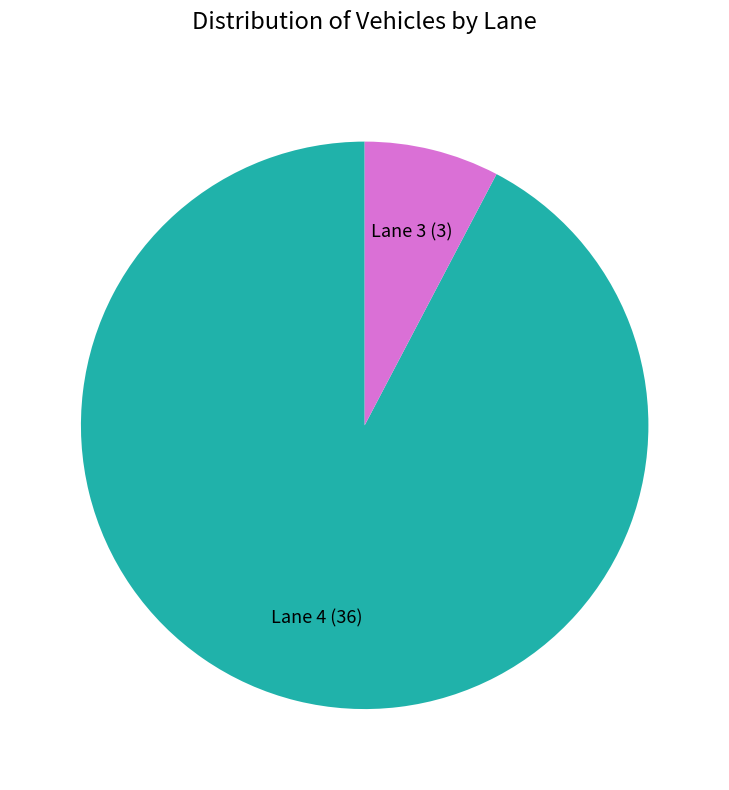

Is the sum of Lane 4 and Lane 3 greater than half?

Yes